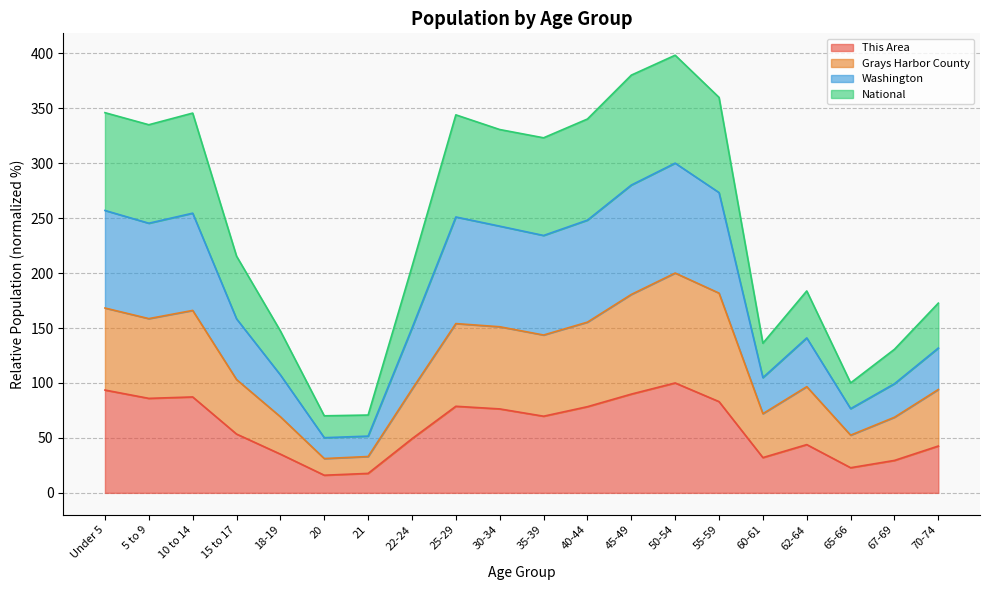

Which series changed the most between 25-29 and 70-74?

Washington